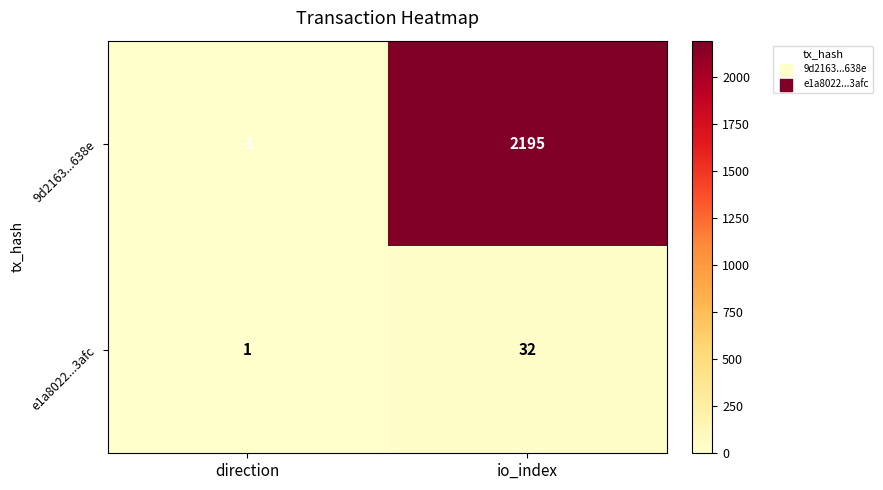

At which category is the sum across all series the highest?

io_index